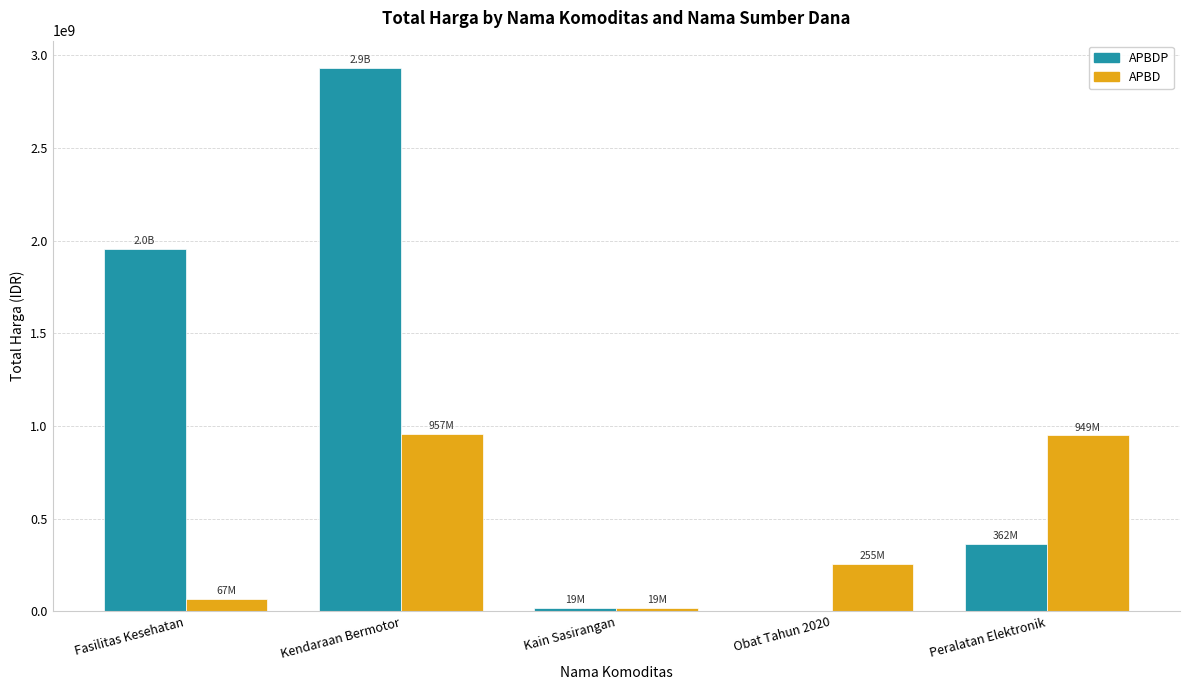

What value does the APBD series have at Fasilitas Kesehatan?

67019075